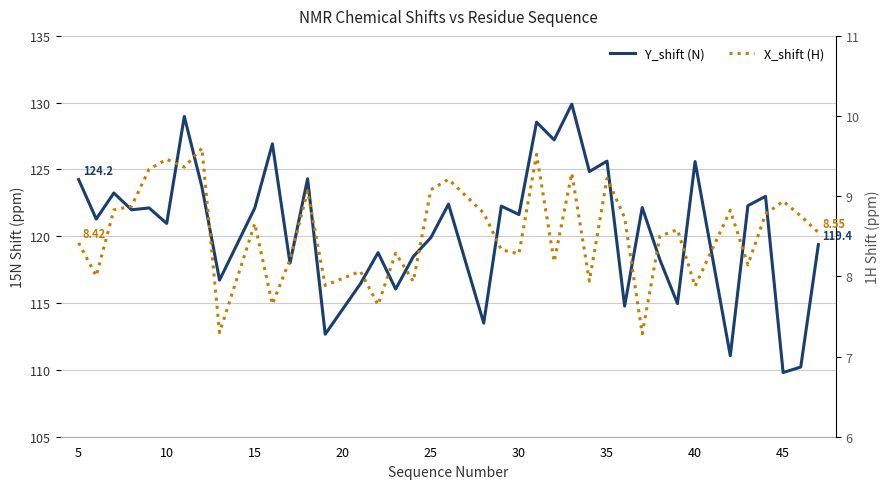

How many data points does each series have?

39